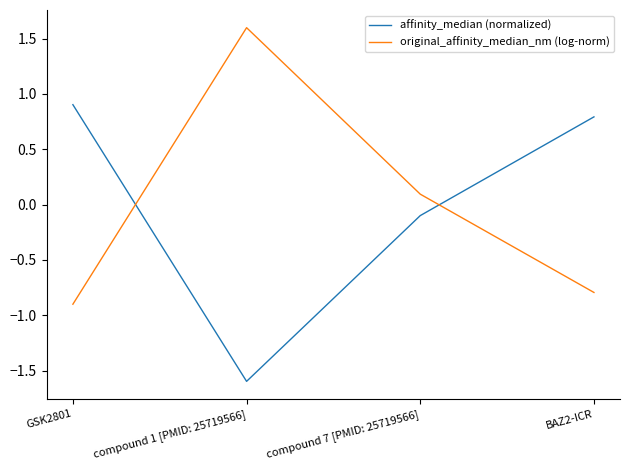

What is the difference between the highest and lowest values at BAZ2-ICR?

1.6